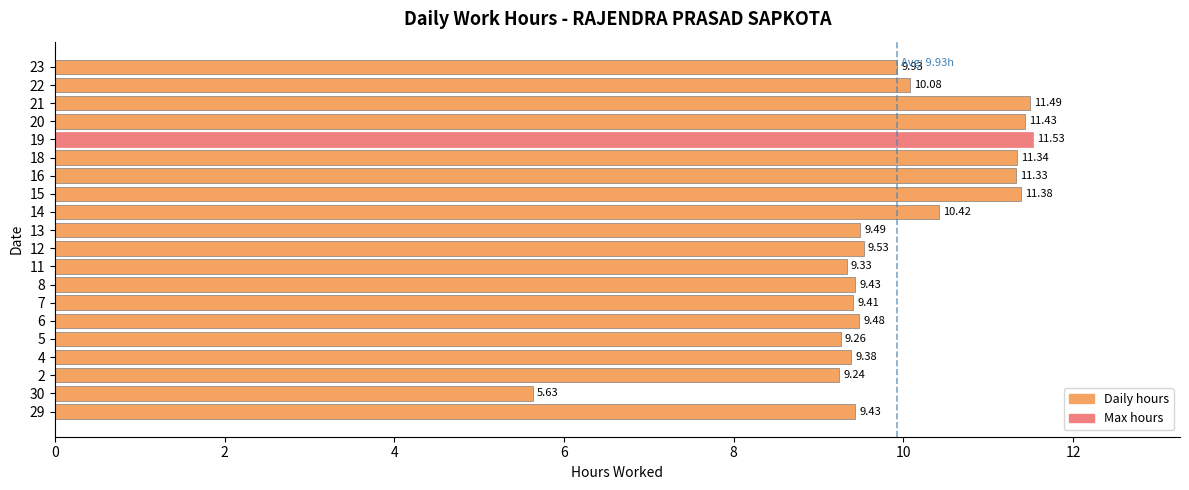

What is the change in value from 14 to 21?

+1.1